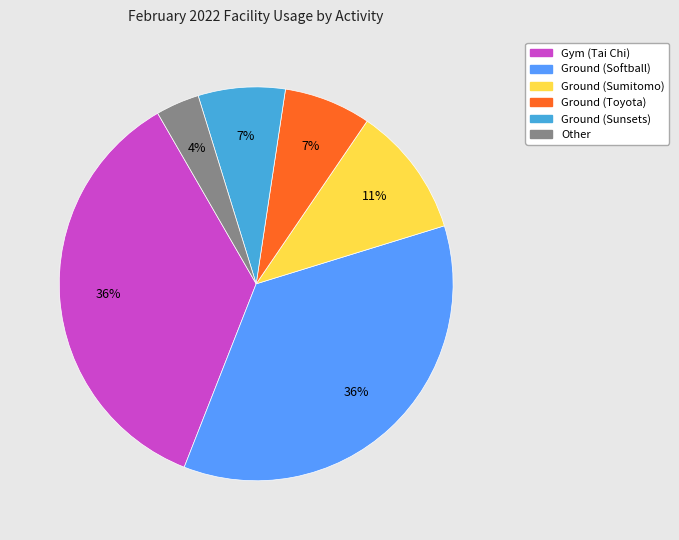

Is the sum of Ground (Softball) and Gym (Tai Chi) greater than half?

Yes